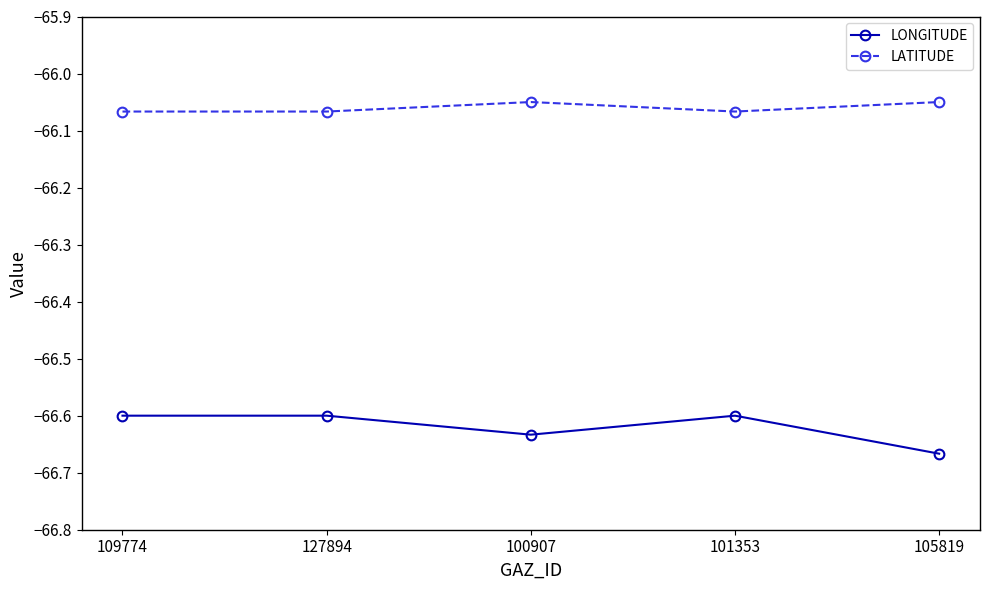

The value of LATITUDE at 101353 is -18.7. True or false?

False